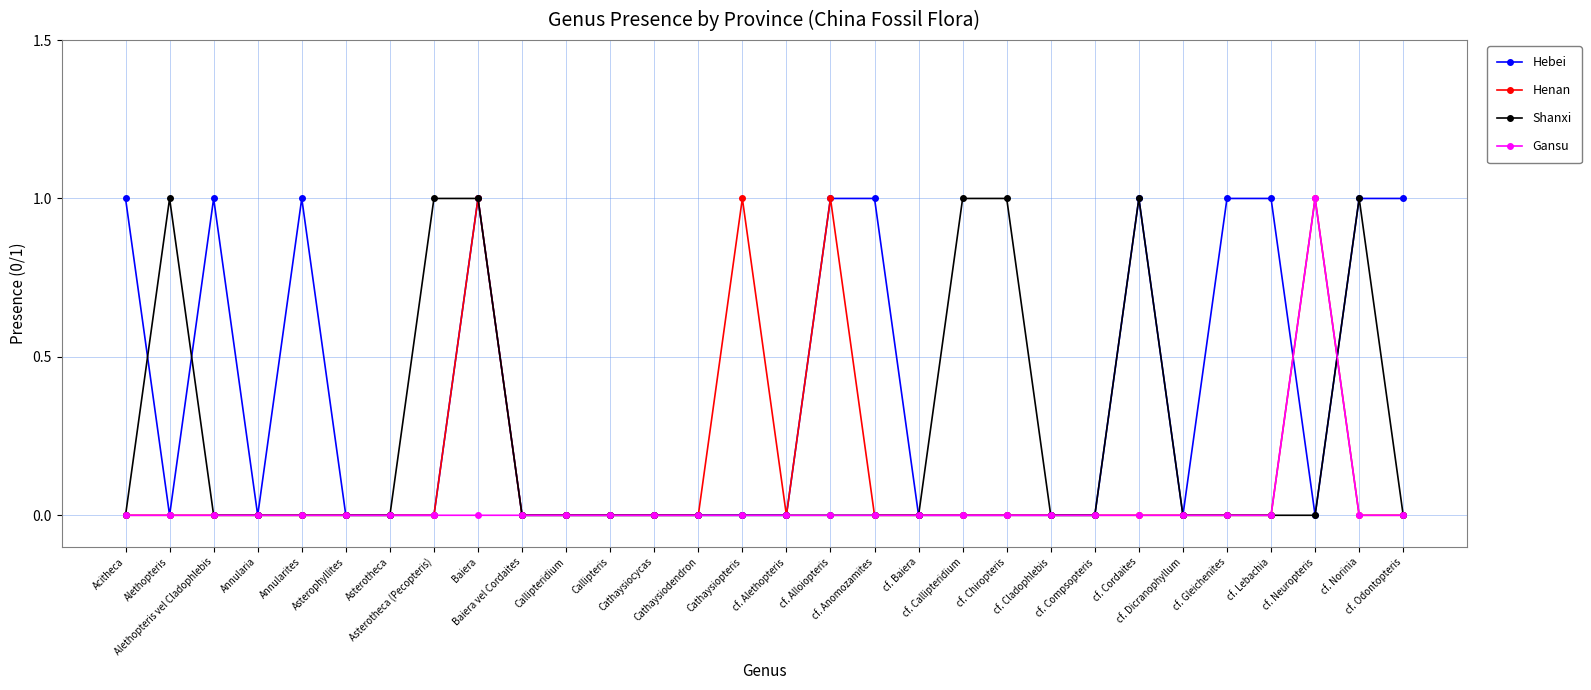

How many lines are shown in the chart?

4